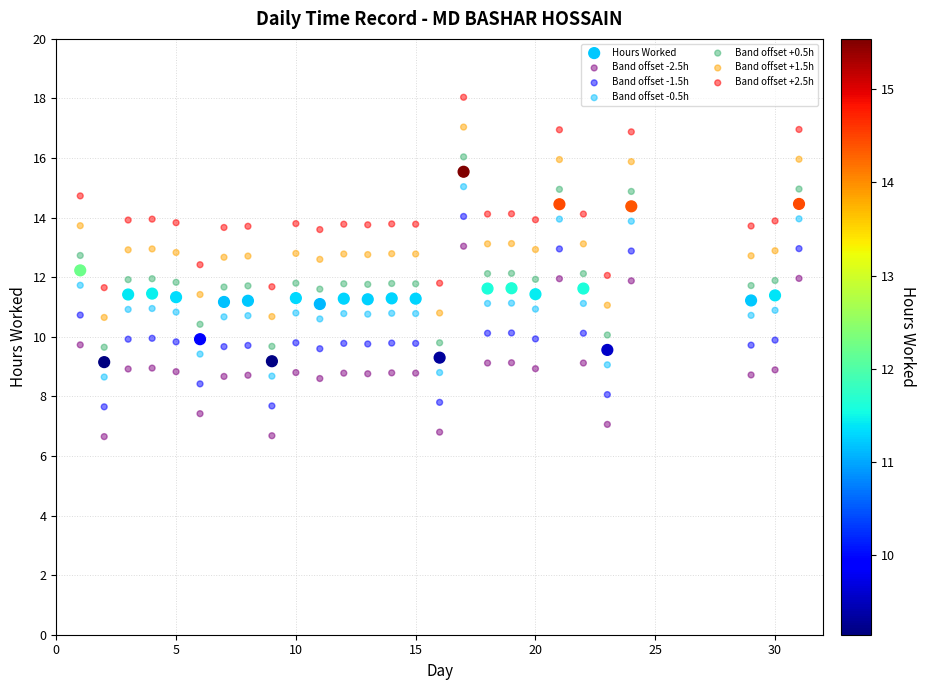

Which series contains the lowest Y value?

Band offset -2.5h